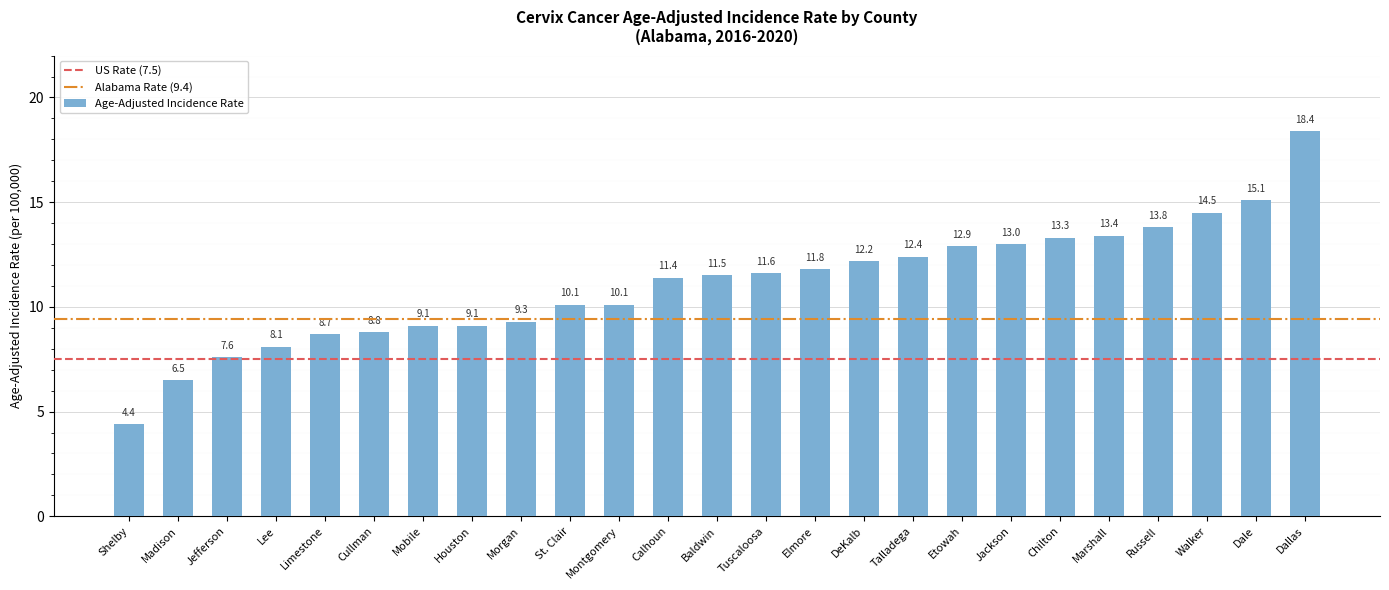

What is the average value?

11.1